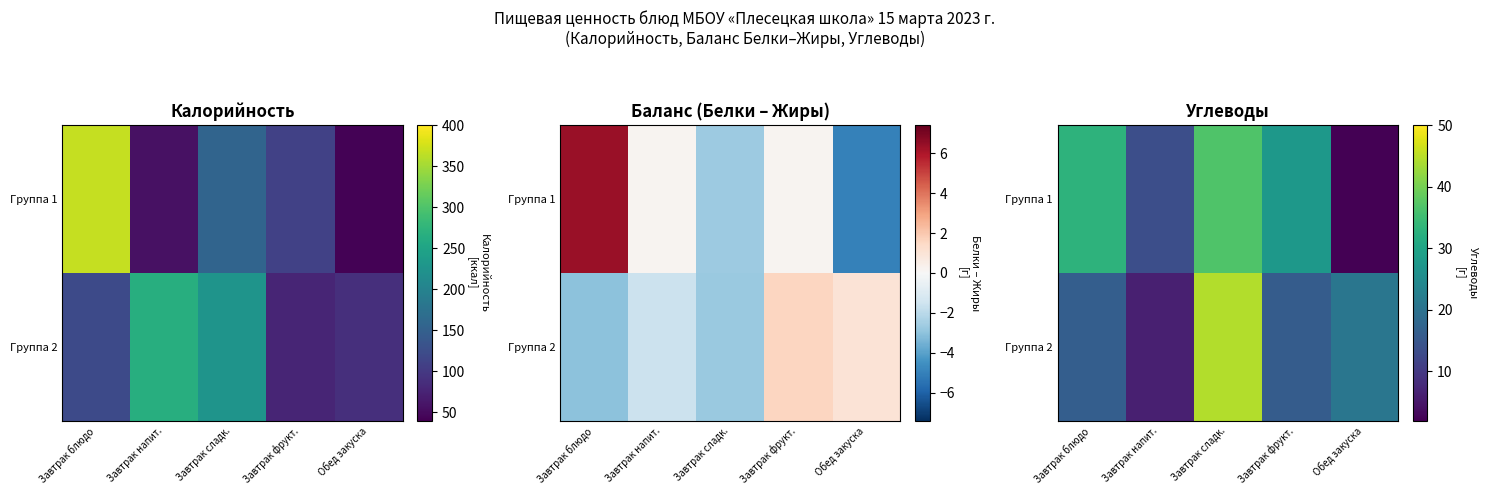

What is the average value of the Группа 2 series?

20.7